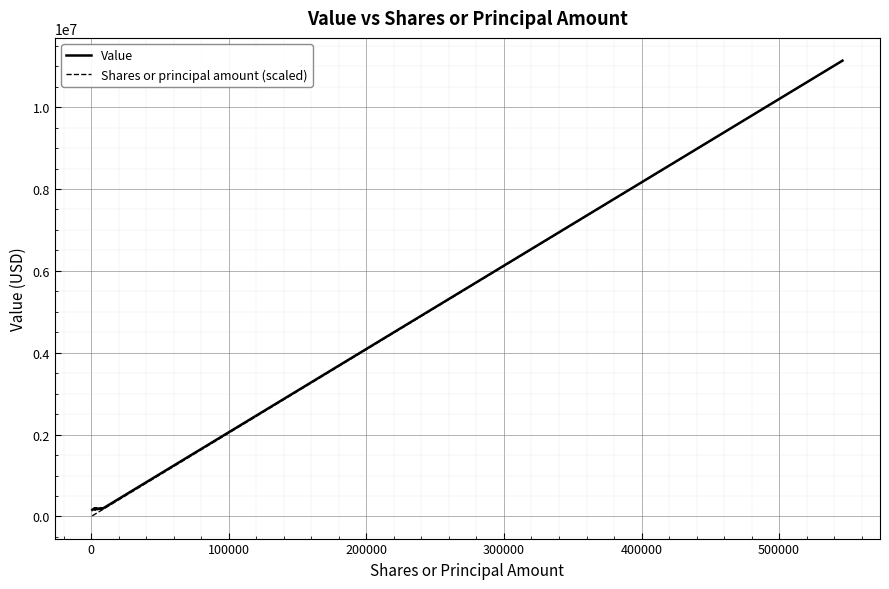

What is the greatest value displayed?

11135000.0